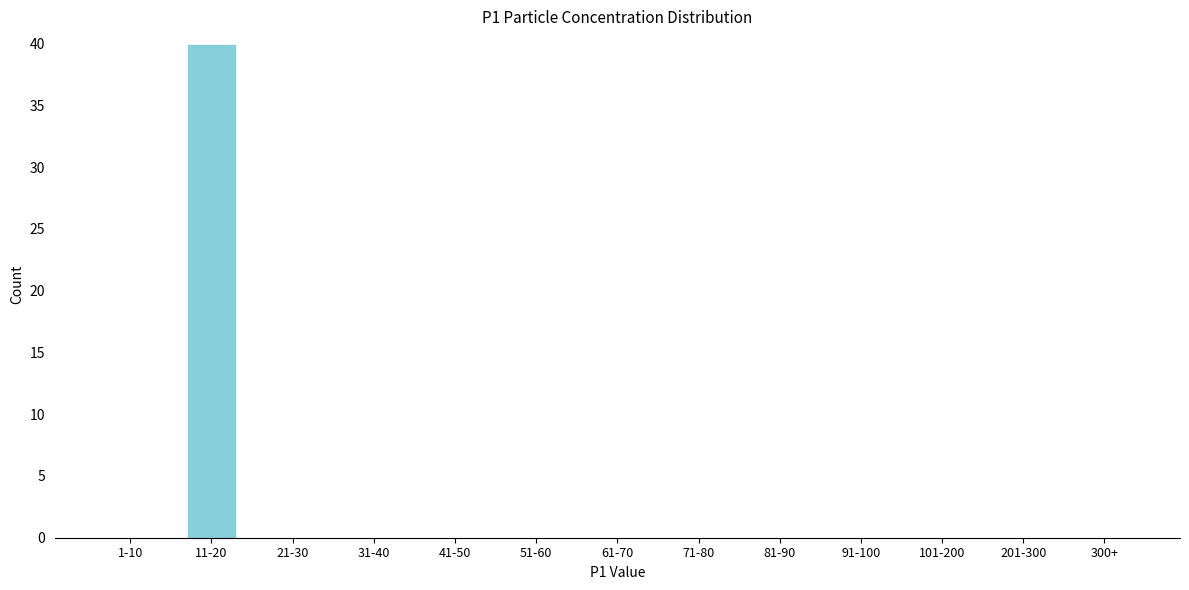

Reading left to right, transcribe all the data shown in this chart.

1-10=0	11-20=40	21-30=0	31-40=0	41-50=0	51-60=0	61-70=0	71-80=0	81-90=0	91-100=0	101-200=0	201-300=0	300+=0